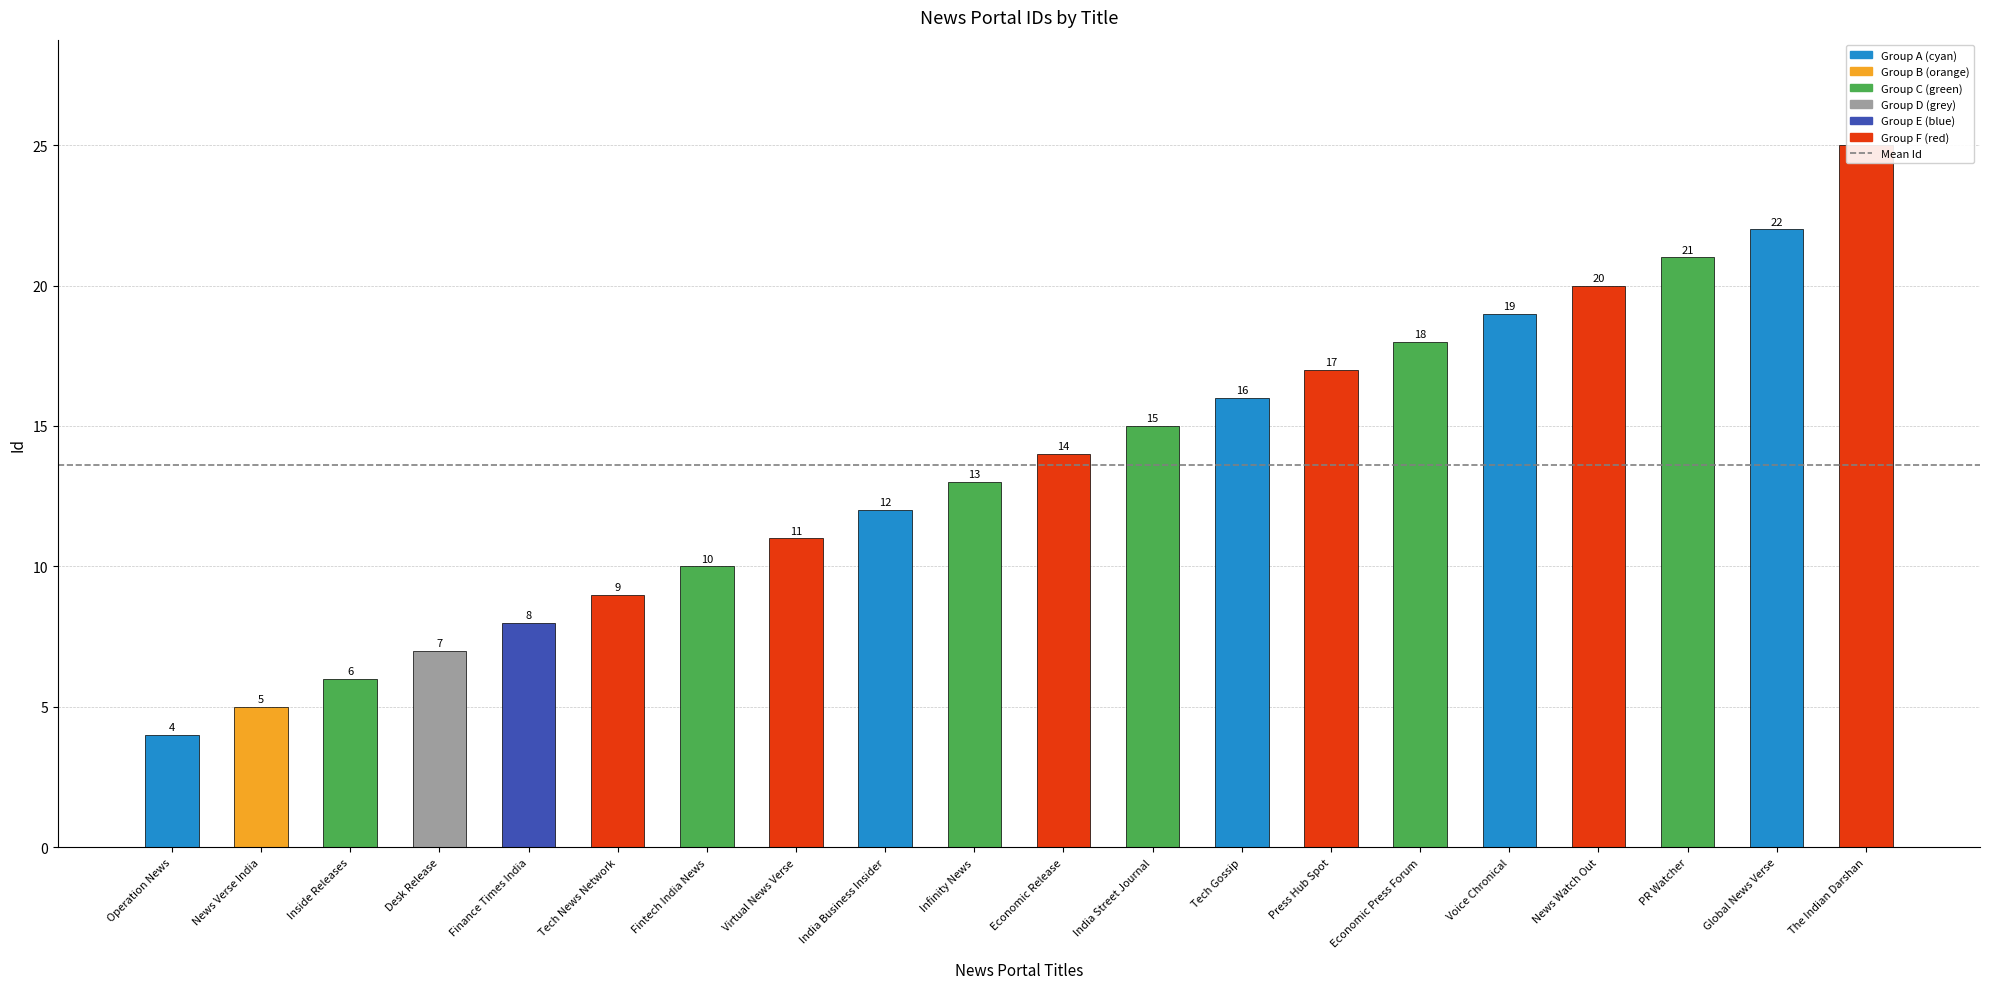

What is the minimum value shown in the chart?

4